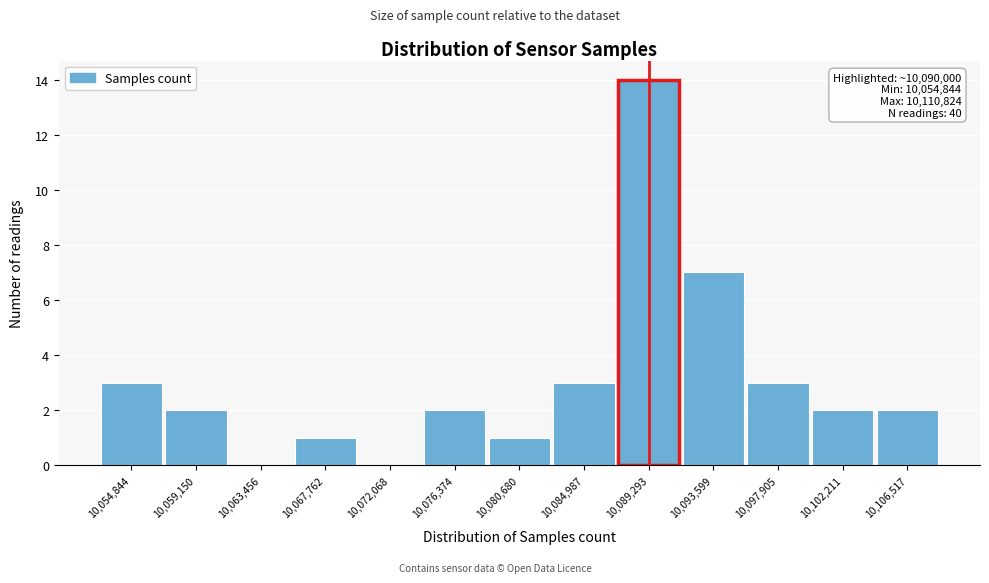

Reading right to left, transcribe all the data shown in this chart.

10,106,517=2	10,102,211=2	10,097,905=3	10,093,599=7	10,089,293=14	10,084,987=3	10,080,680=1	10,076,374=2	10,072,068=0	10,067,762=1	10,063,456=0	10,059,150=2	10,054,844=3